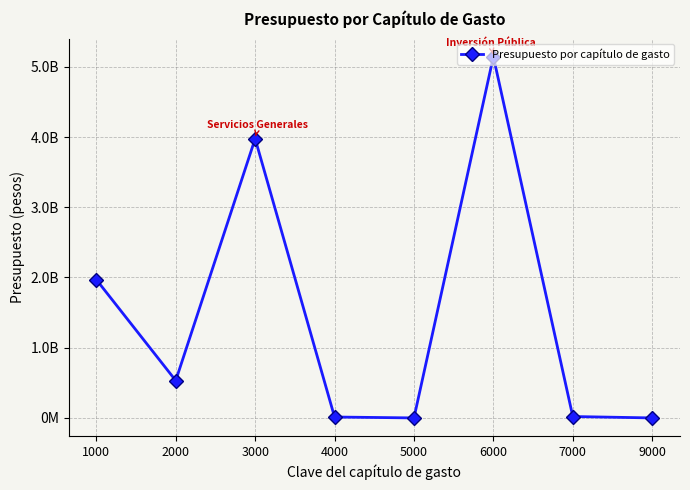

What is the maximum value shown in the chart?

5144662367